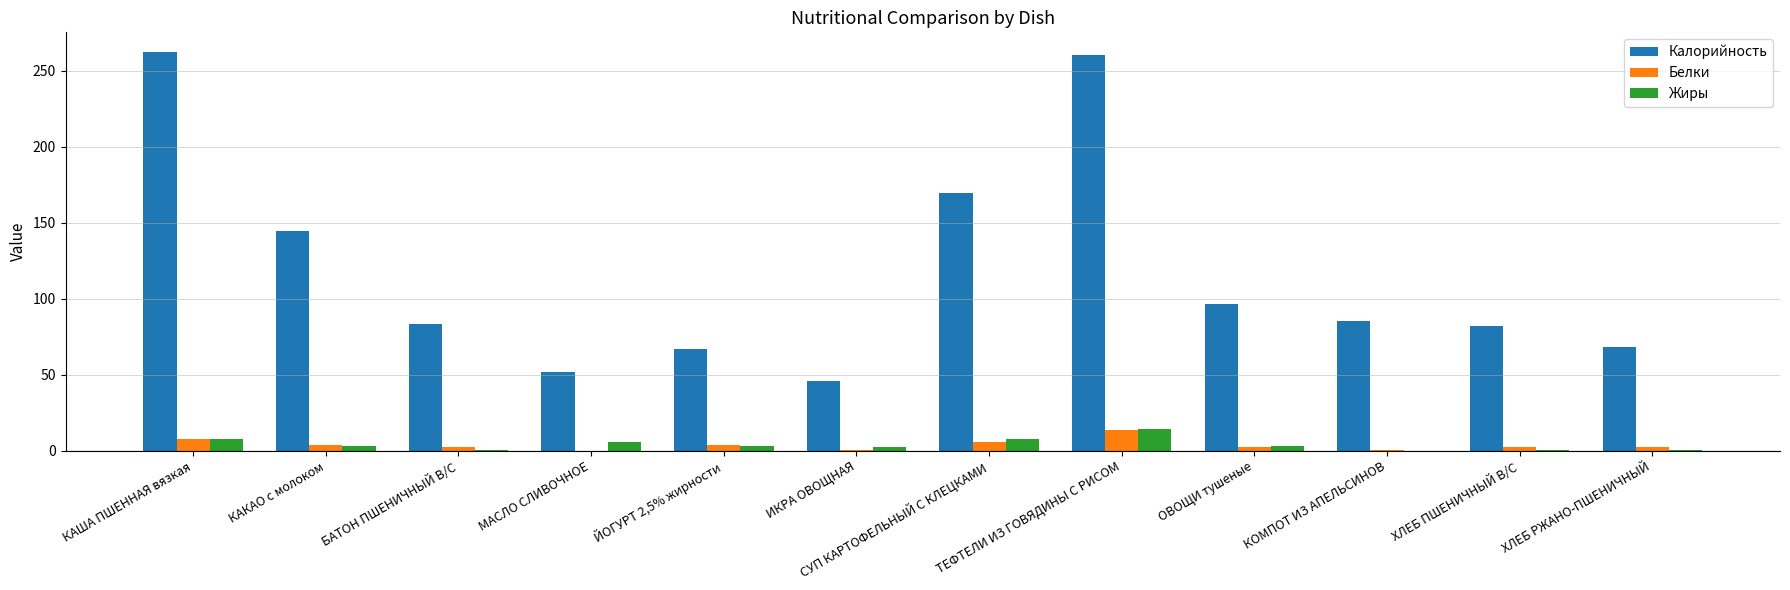

Which series changed the most between КАКАО с молоком and ХЛЕБ ПШЕНИЧНЫЙ В/С?

Калорийность